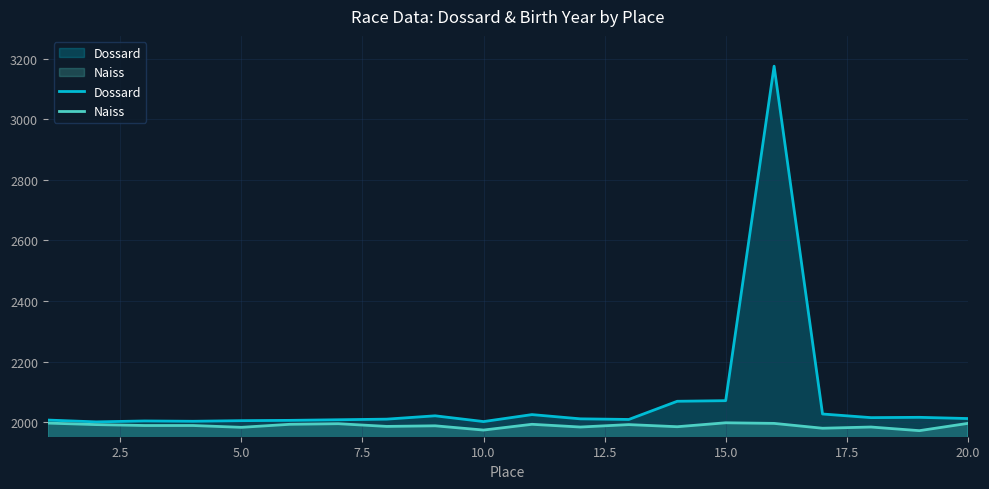

True or false: Dossard has more than 2 points higher than both neighbors.

True